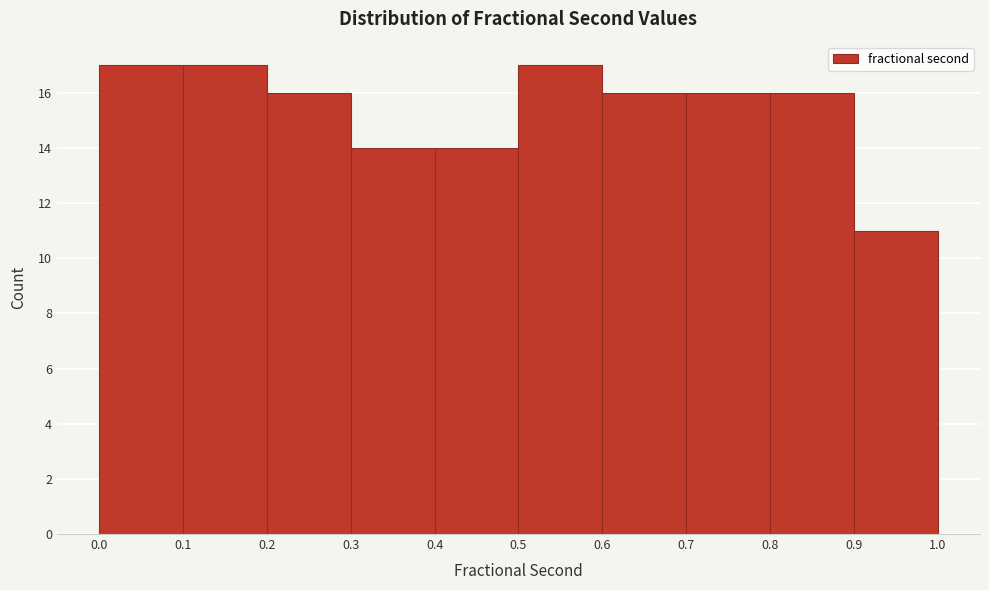

How tall is the bar that spans 0.1 to 0.2 on the x-axis? The values are not printed on the chart, so give them approximately, as read against the axis.

17